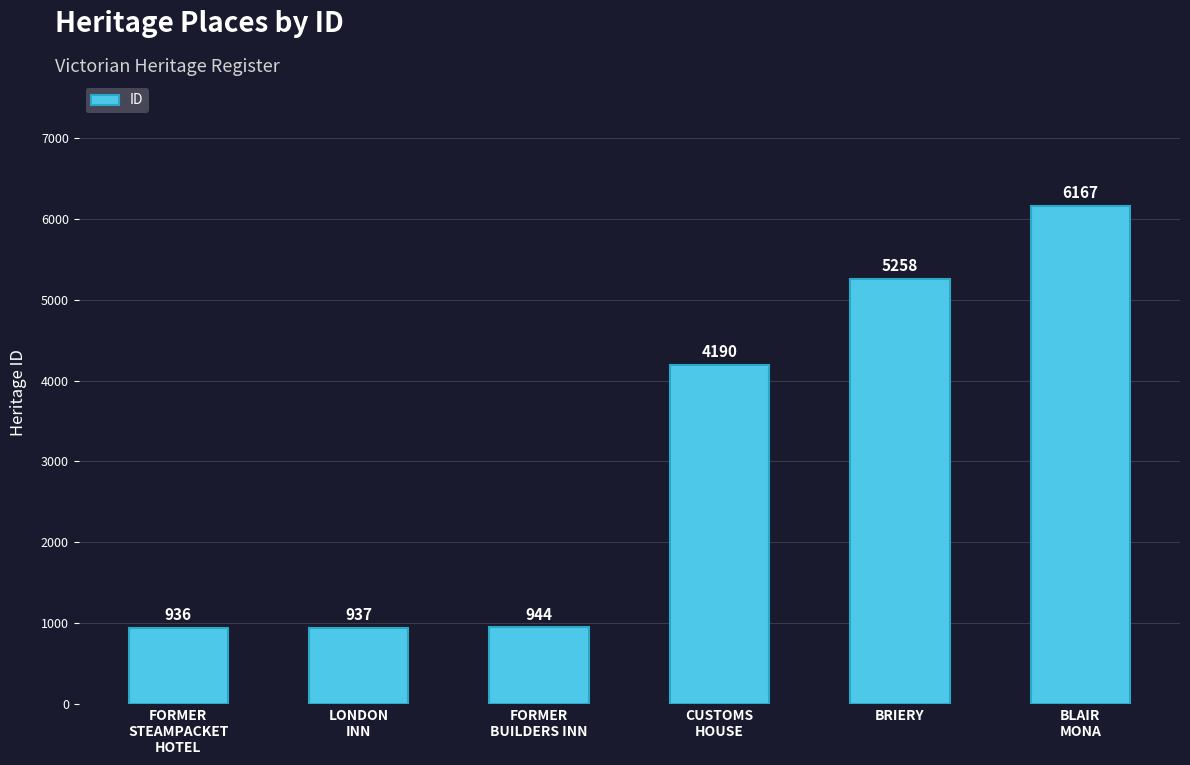

Rank the categories by value from highest to lowest.

BLAIR
MONA, BRIERY, CUSTOMS
HOUSE, FORMER
BUILDERS INN, LONDON
INN, FORMER
STEAMPACKET
HOTEL